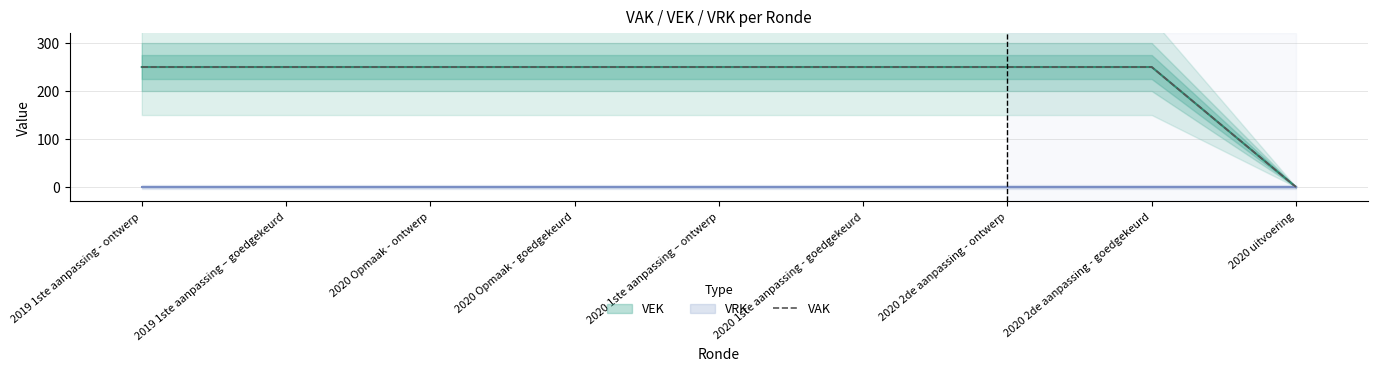

Reading right to left, list all the values displayed in this chart.

2020 uitvoering=0	2020 2de aanpassing - goedgekeurd=250	2020 2de aanpassing - ontwerp=250	2020 1ste aanpassing - goedgekeurd=250	2020 1ste aanpassing – ontwerp=250	2020 Opmaak - goedgekeurd=250	2020 Opmaak - ontwerp=250	2019 1ste aanpassing – goedgekeurd=250	2019 1ste aanpassing - ontwerp=250